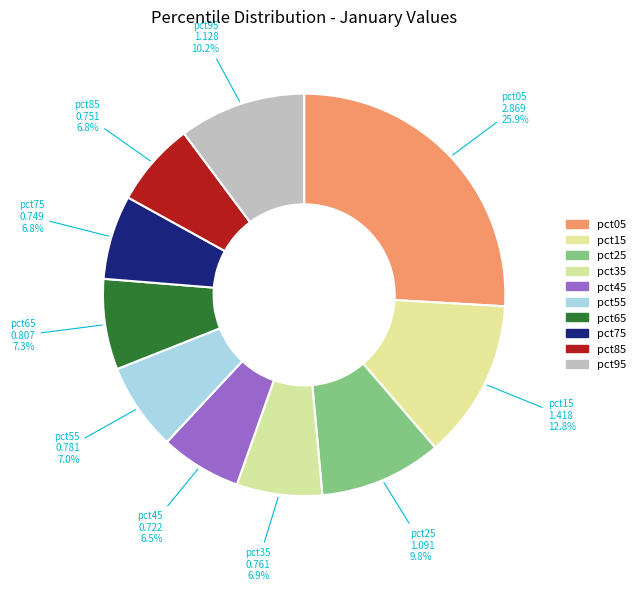

Is there any slice that represents more than half of the pie?

No